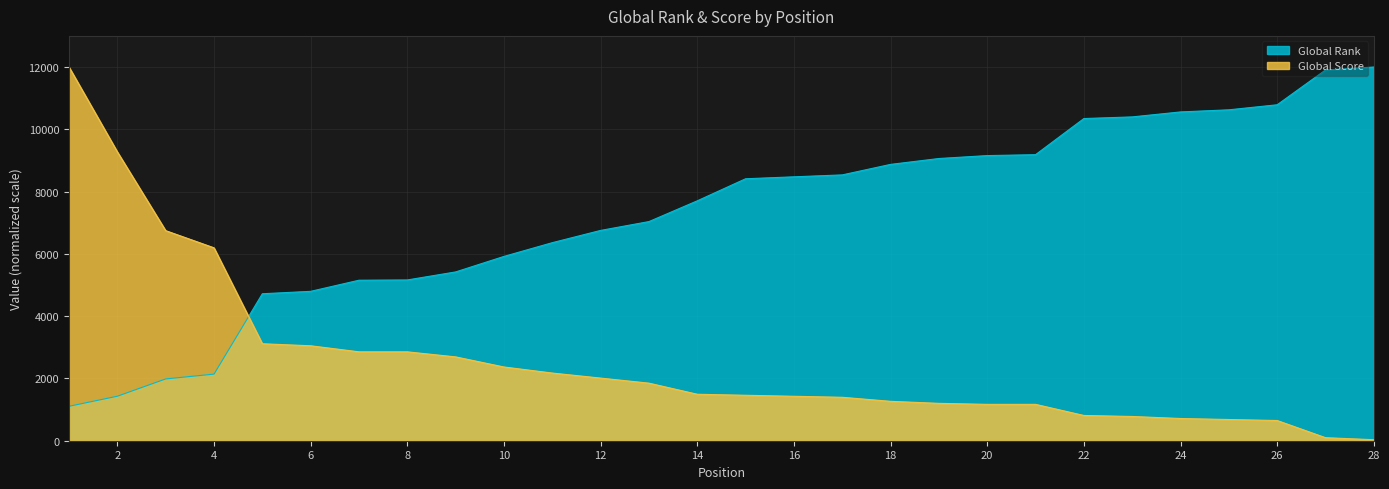

At 7, list the series in order from largest to smallest.

Global Rank, Global Score